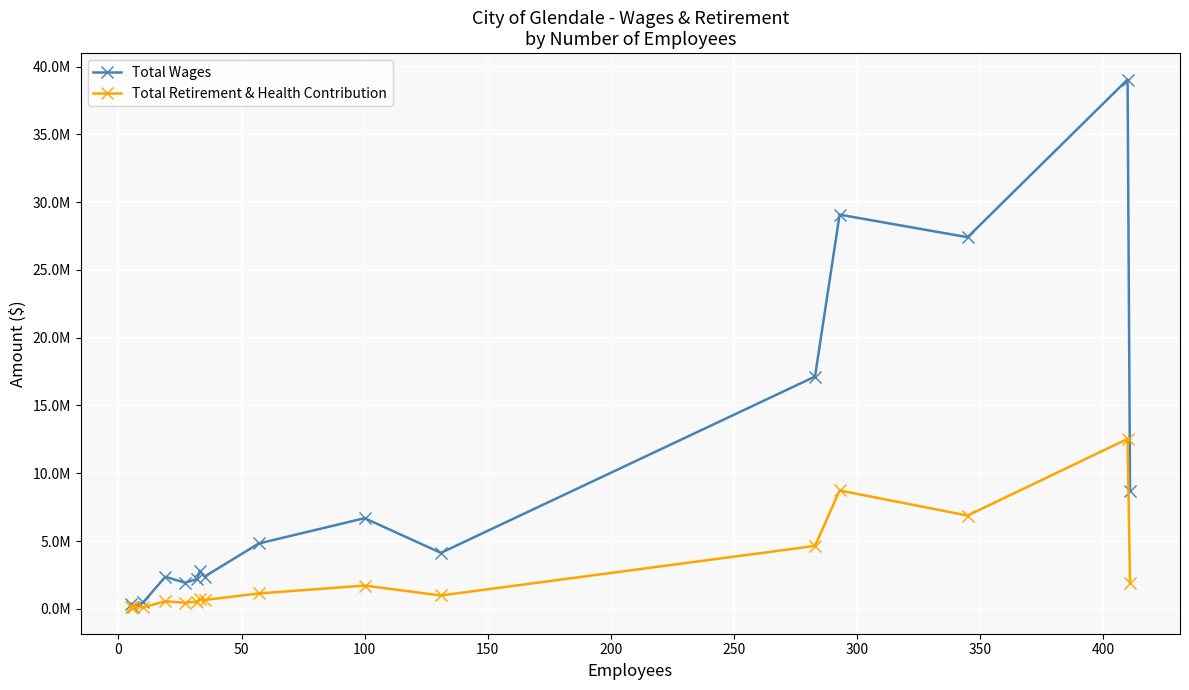

Does the chart have visible grid lines?

Yes